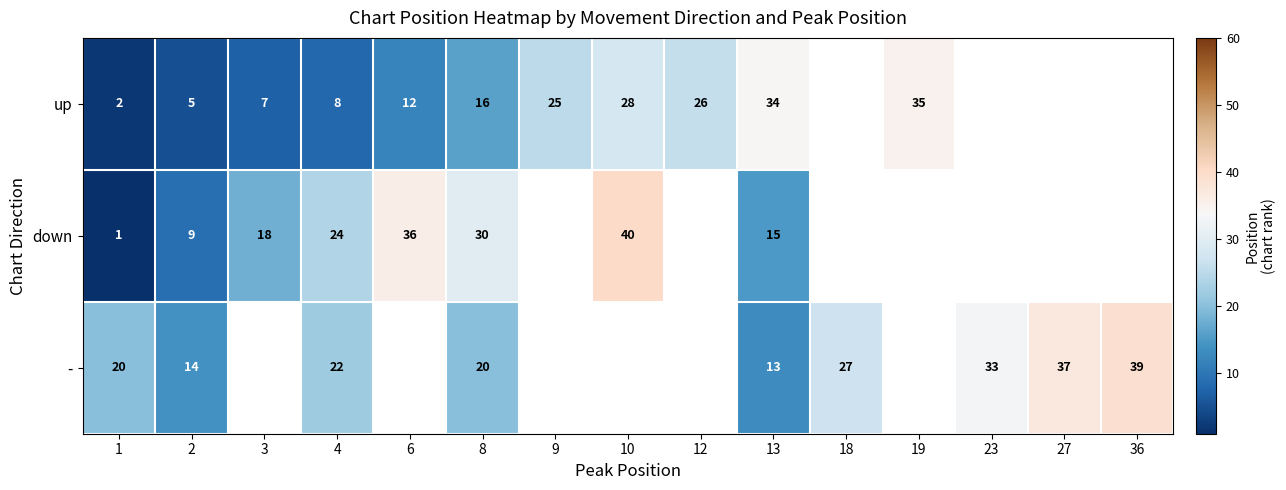

Which has a higher value, 12 or 3?

12